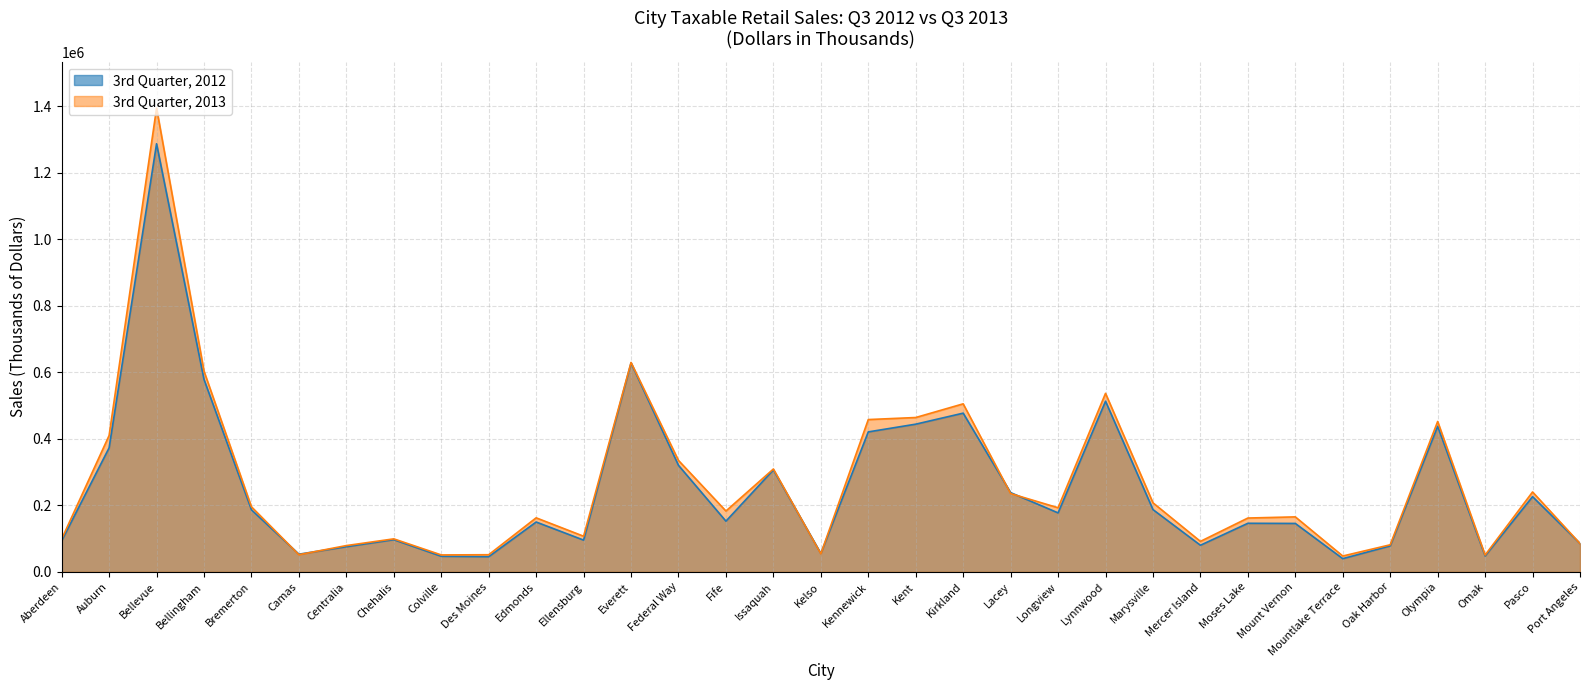

How many values in the 3rd Quarter, 2013 series exceed 183006?

16